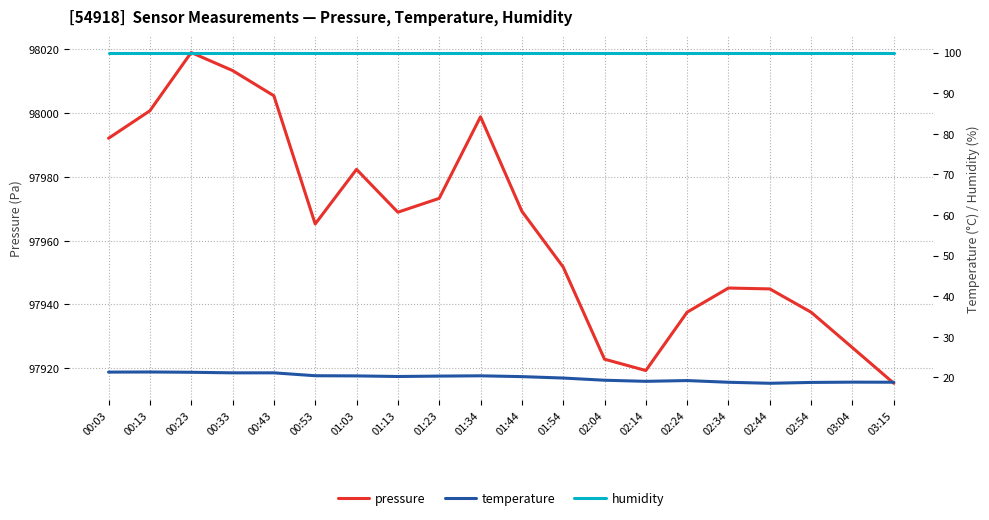

True or false: pressure and temperature cross at least once.

False